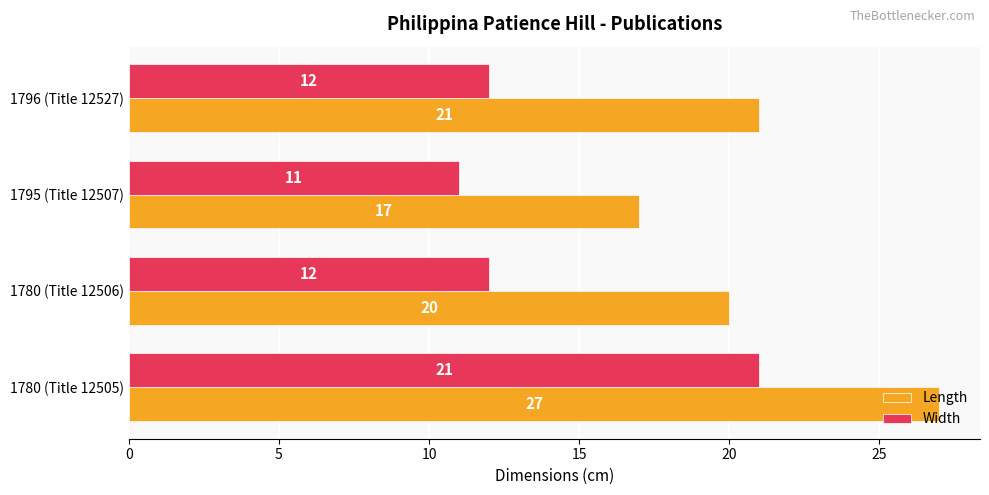

Which series changed the most between 1780 (Title 12505) and 1780 (Title 12506)?

Width